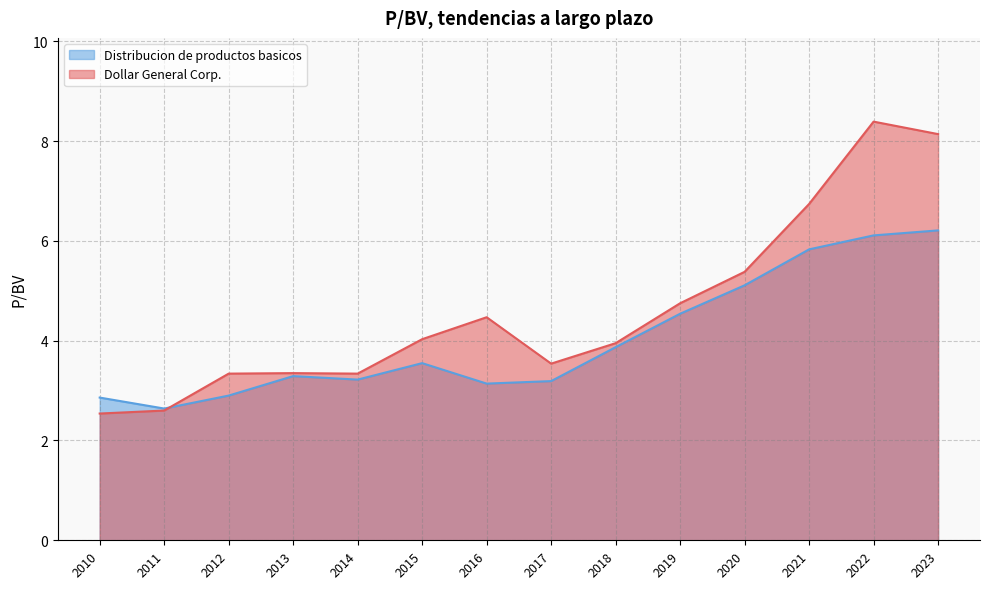

List the series in order of their peak value, highest first.

Dollar General Corp., Distribucion de productos basicos